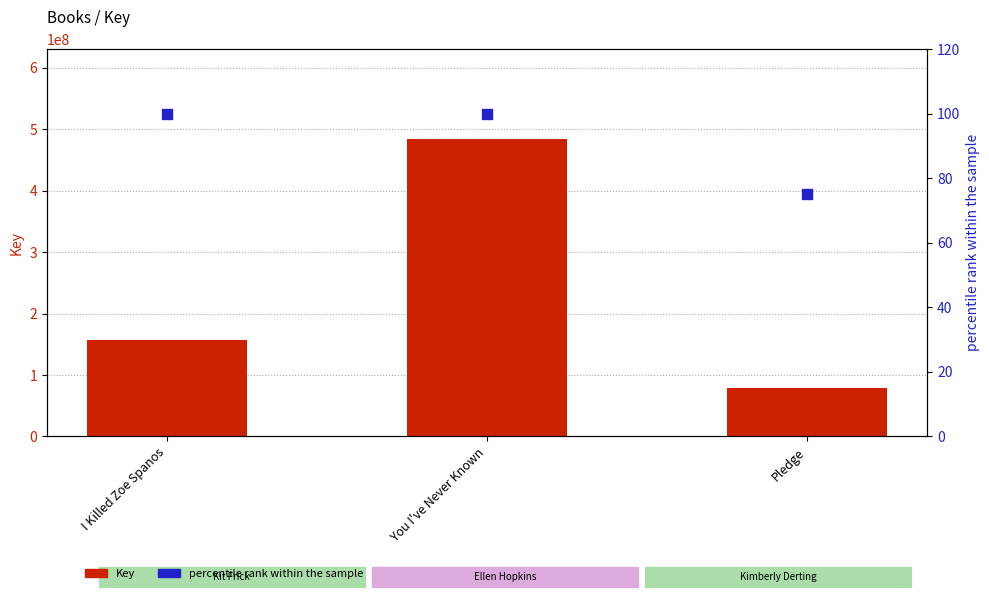

What are all the series names shown in the legend?

Key, percentile rank within the sample